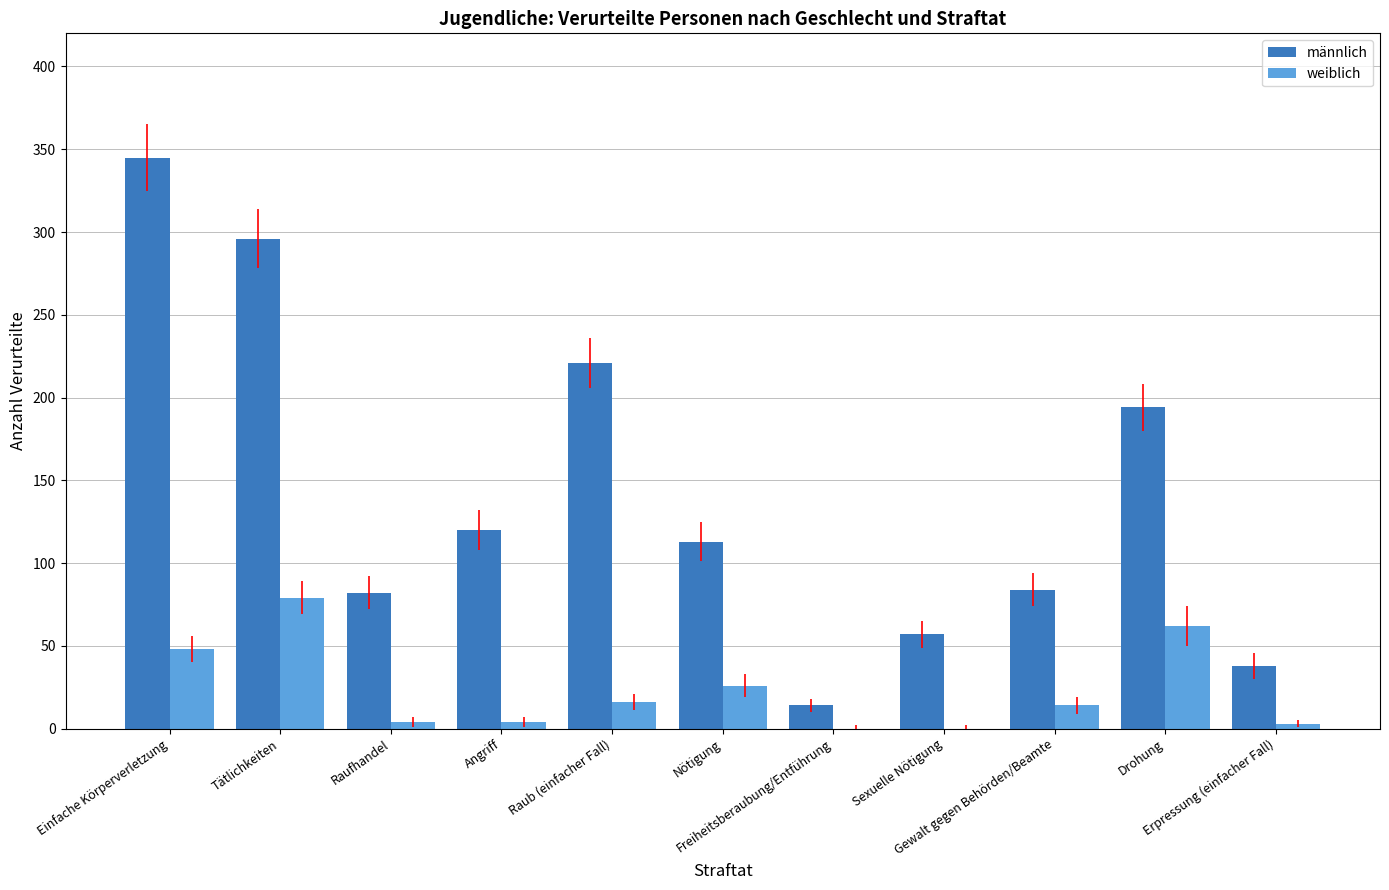

How many data points does each series have?

11